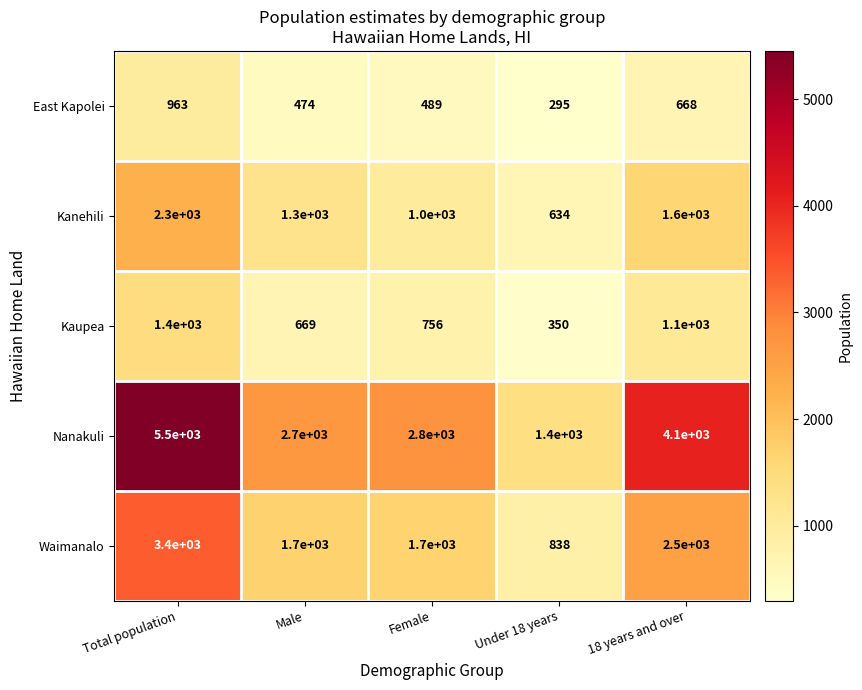

Count the number of data series in this chart.

5